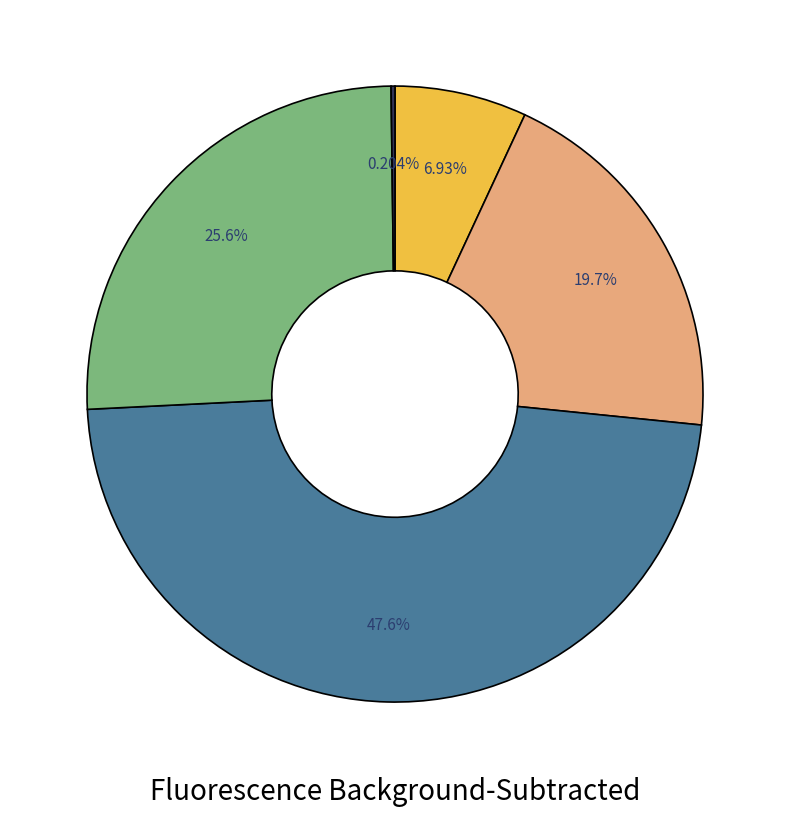

Is there any slice that represents more than half of the pie?

No